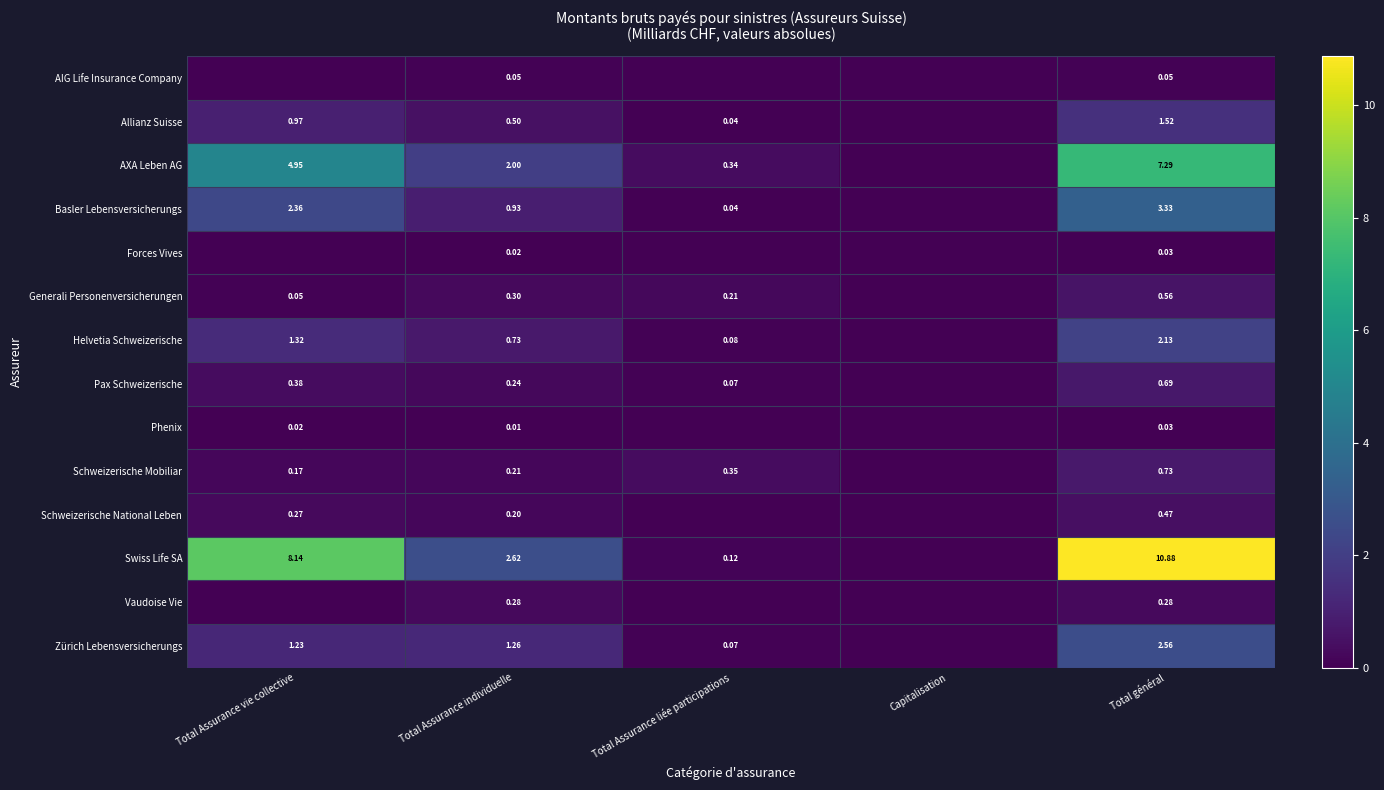

Rank the series at Total Assurance individuelle from highest to lowest value.

Swiss Life SA, AXA Leben AG, Zürich Lebensversicherungs, Basler Lebensversicherungs, Helvetia Schweizerische, Allianz Suisse, Generali Personenversicherungen, Vaudoise Vie, Pax Schweizerische, Schweizerische Mobiliar, Schweizerische National Leben, AIG Life Insurance Company, Forces Vives, Phenix